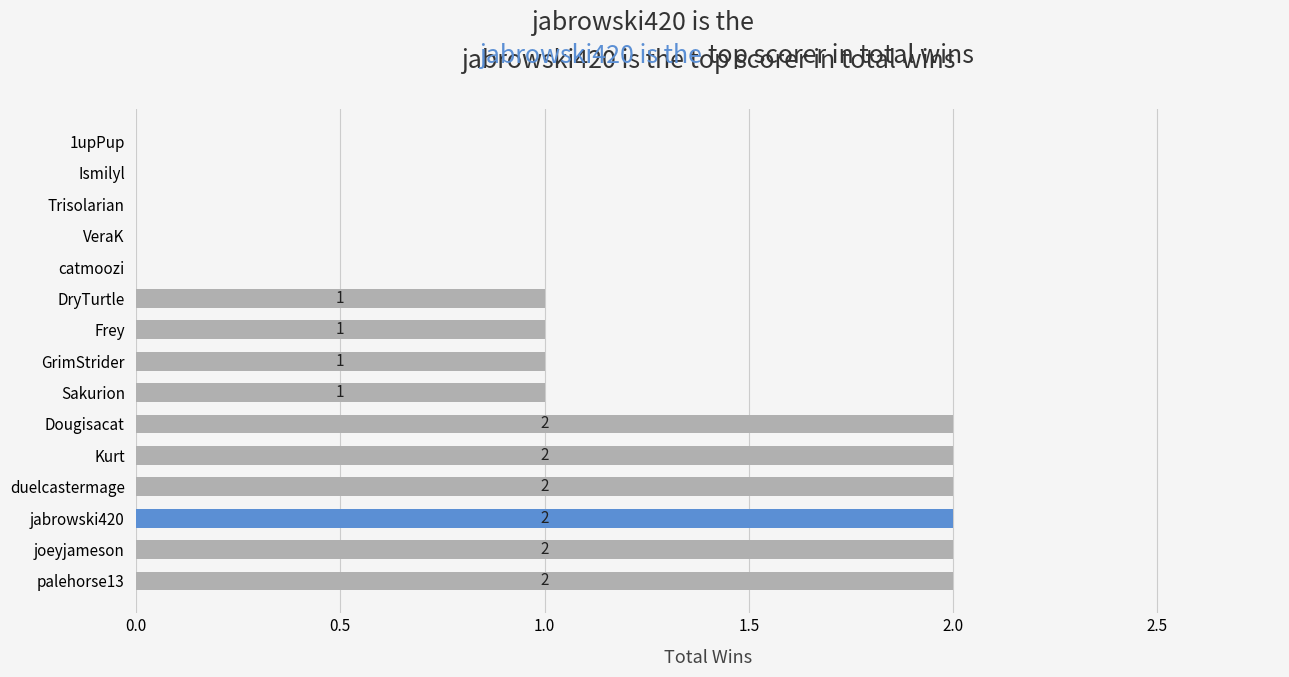

How many values are above zero?

10